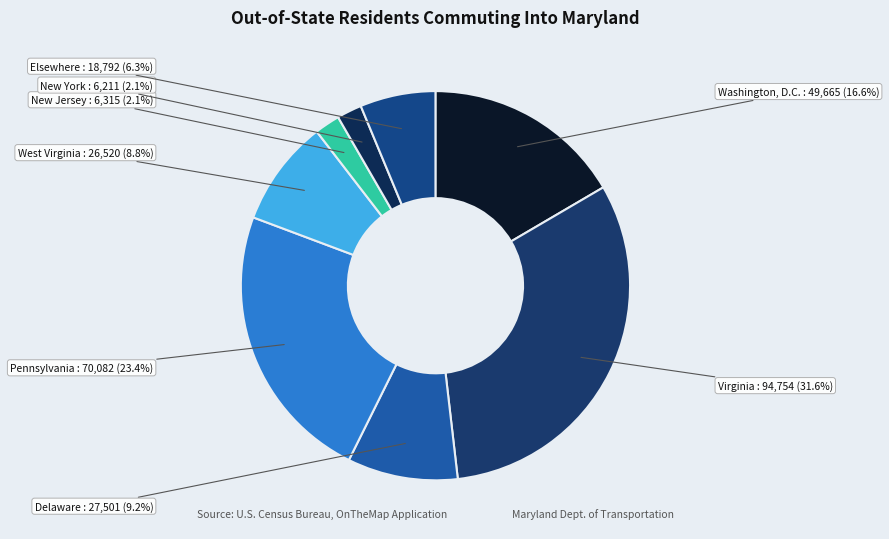

How many slices are in this pie chart?

8